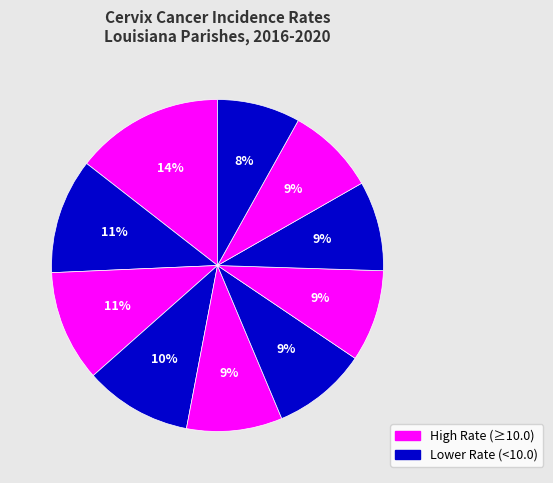

To the nearest percent, what is the average slice percentage?

10%